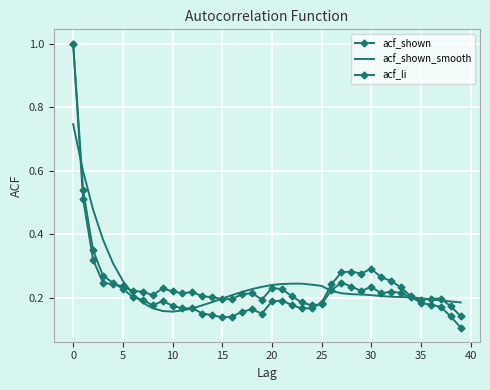

How many distinct data groups are displayed?

3